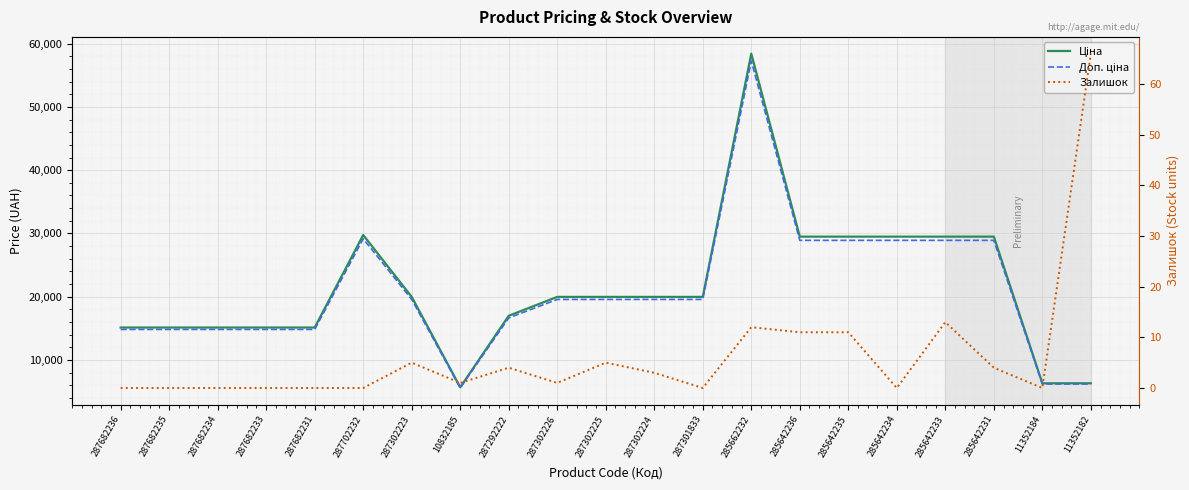

True or false: Залишок and Доп. ціна intersect in this chart.

False